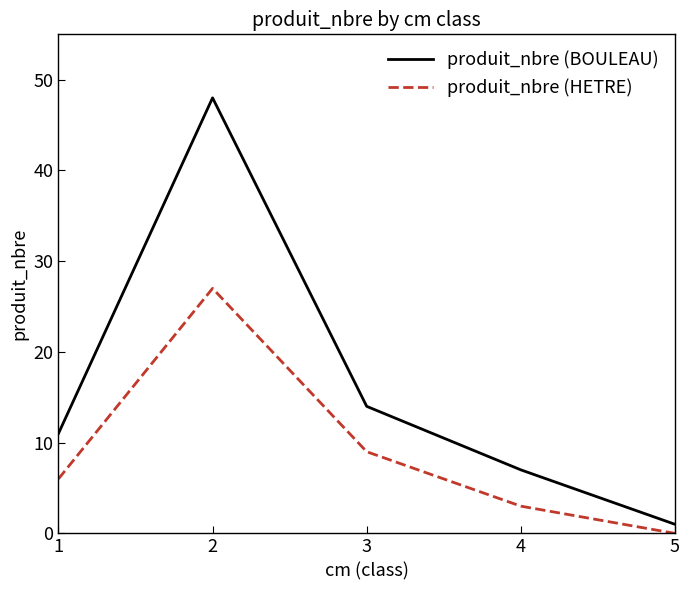

Is the value of produit_nbre (HETRE) at 4 greater than the value of produit_nbre (BOULEAU) at 1?

No